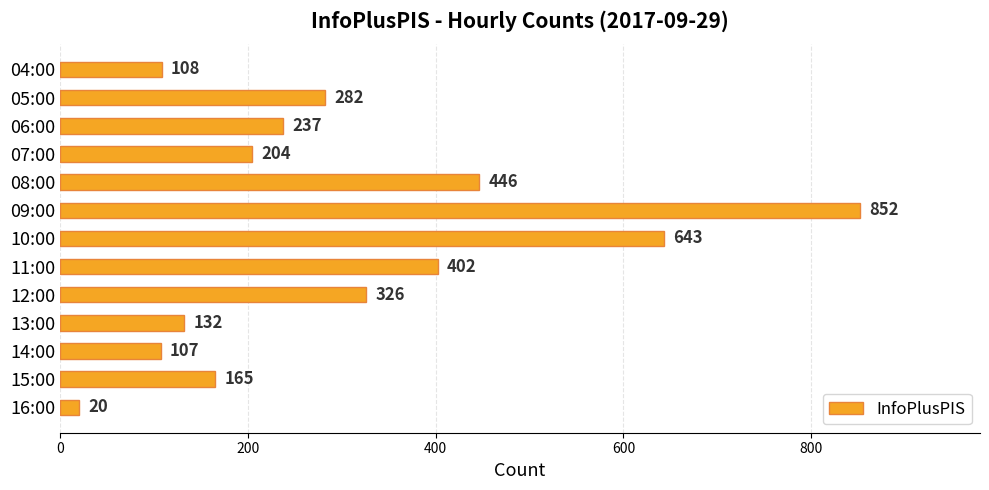

How many bars are there in total?

13